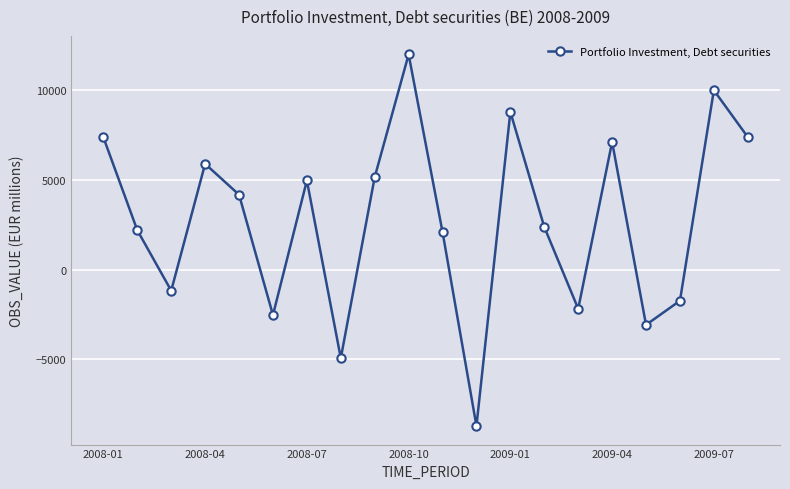

What is the minimum value shown in the chart?

-8706